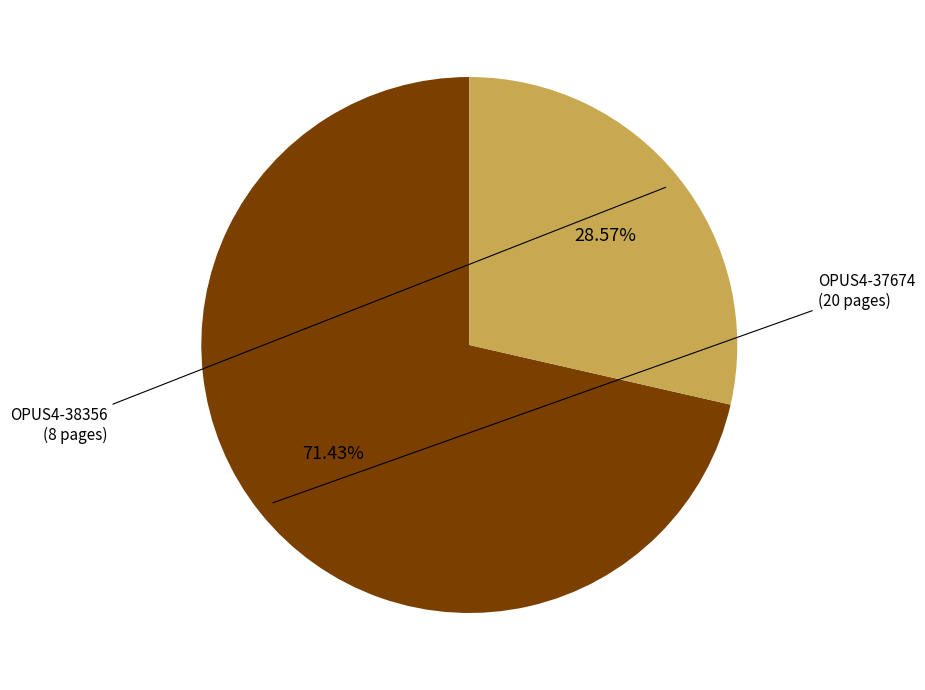

Is there any slice that represents more than half of the pie?

Yes